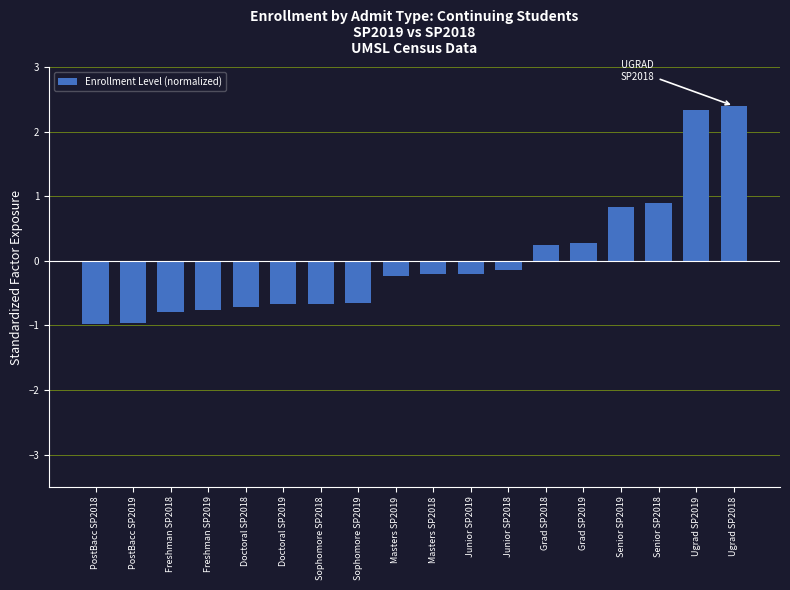

How many values are below zero?

12